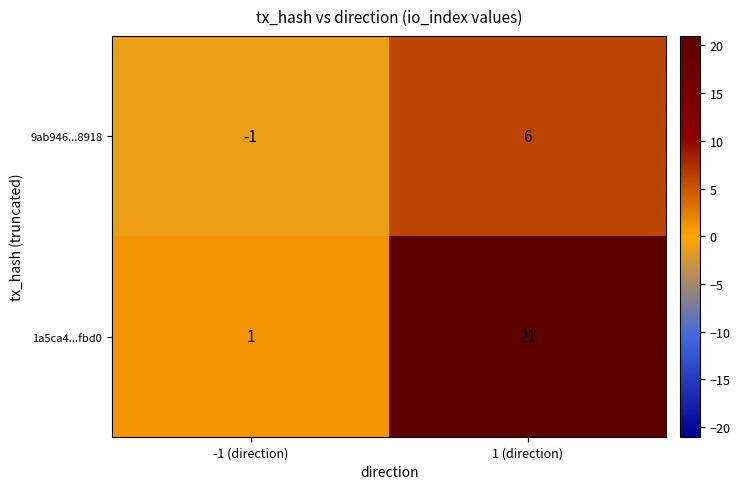

Reading left to right, list all the values displayed in this chart.

9ab946...8918: -1 (direction)=-1	1 (direction)=6
1a5ca4...fbd0: -1 (direction)=1	1 (direction)=21